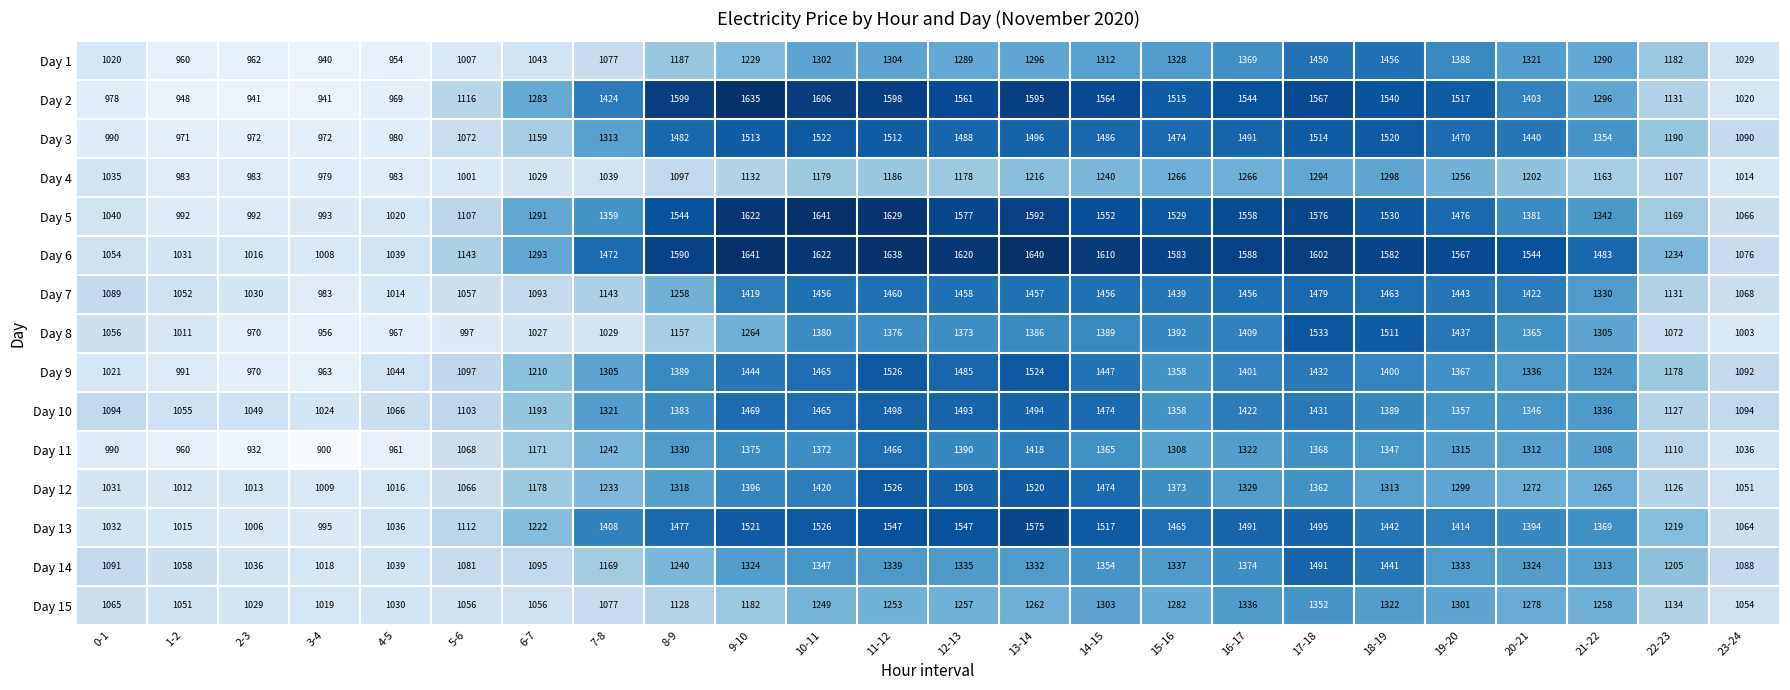

Which category has the lowest value in the Day 13 series?

3-4